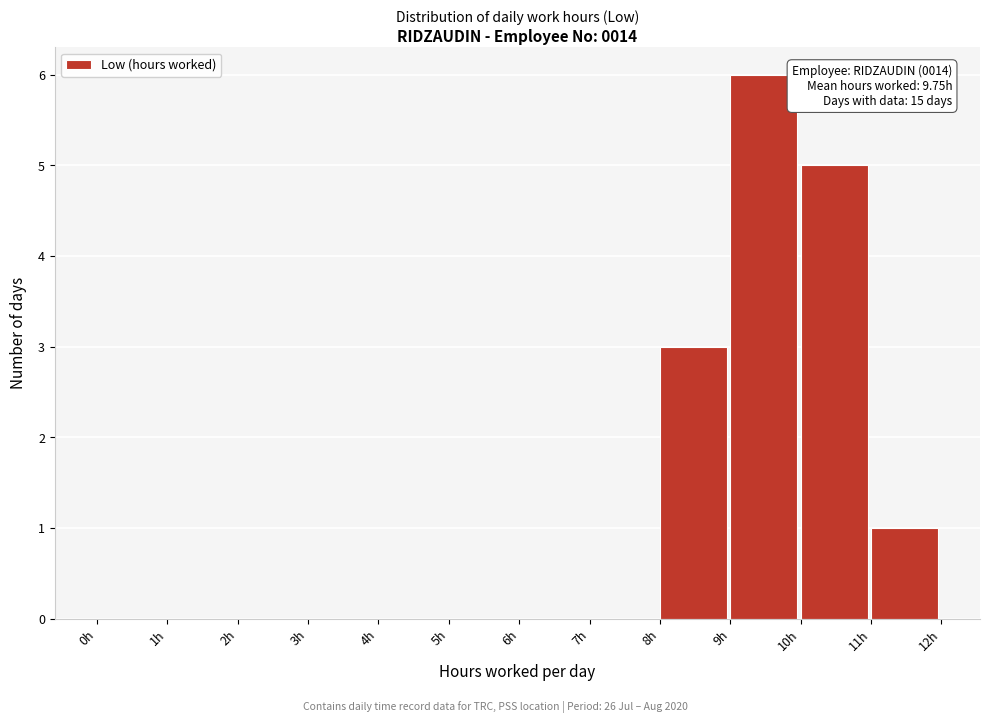

Over which range of the x-axis is the bar tallest?

9 to 10